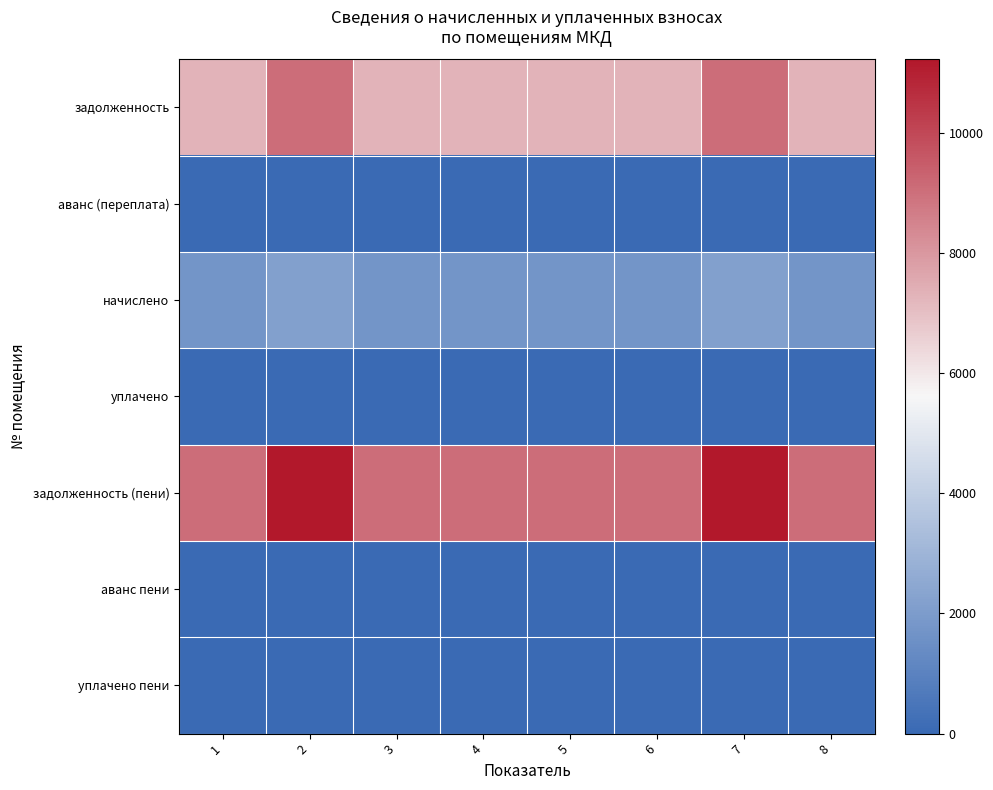

Reading left to right, list all the values displayed in this chart.

задолженность: 1=7279.2	2=9045.1	3=7279.2	4=7279.2	5=7279.2	6=7279.2	7=9045.1	8=7279.2
аванс (переплата): 1=0.0	2=0.0	3=0.0	4=0.0	5=0.0	6=0.0	7=0.0	8=0.0
начислено: 1=1749.6	2=2174.0	3=1749.6	4=1749.6	5=1749.6	6=1749.6	7=2174.0	8=1749.6
уплачено: 1=0.0	2=0.0	3=0.0	4=0.0	5=0.0	6=0.0	7=0.0	8=0.0
задолженность (пени): 1=9028.8	2=11219.1	3=9028.8	4=9028.8	5=9028.8	6=9028.8	7=11219.1	8=9028.8
аванс пени: 1=0.0	2=0.0	3=0.0	4=0.0	5=0.0	6=0.0	7=0.0	8=0.0
уплачено пени: 1=0.0	2=0.0	3=0.0	4=0.0	5=0.0	6=0.0	7=0.0	8=0.0